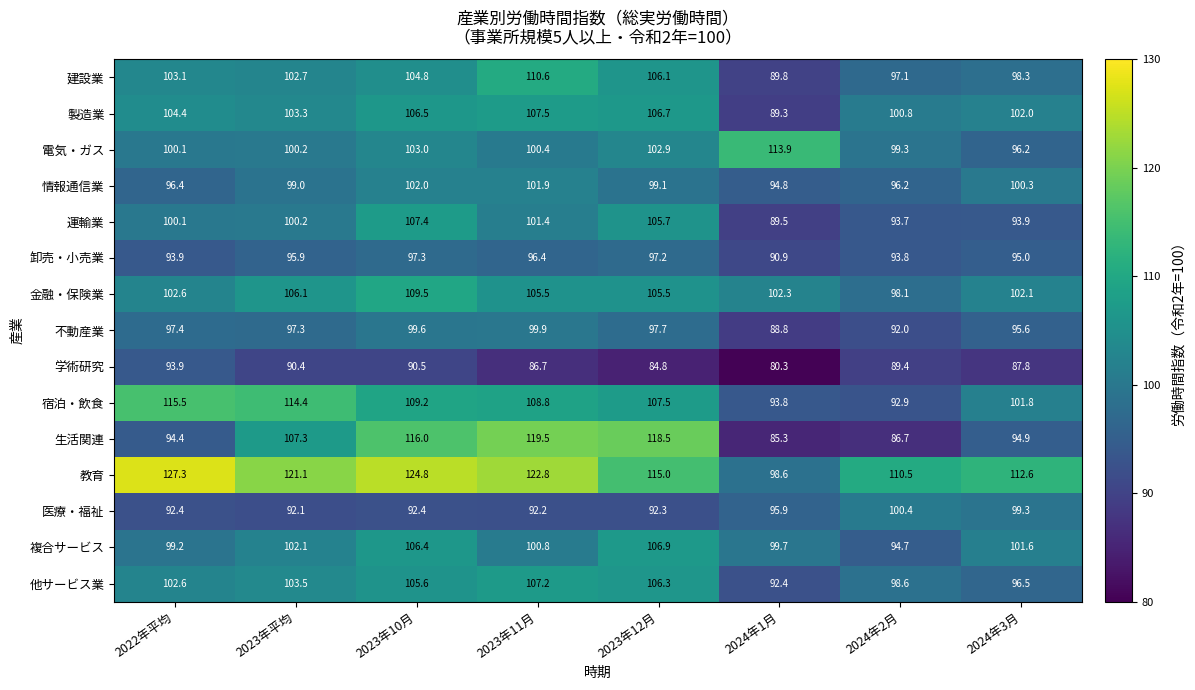

Where does the 生活関連 series first go above 107?

2023年平均